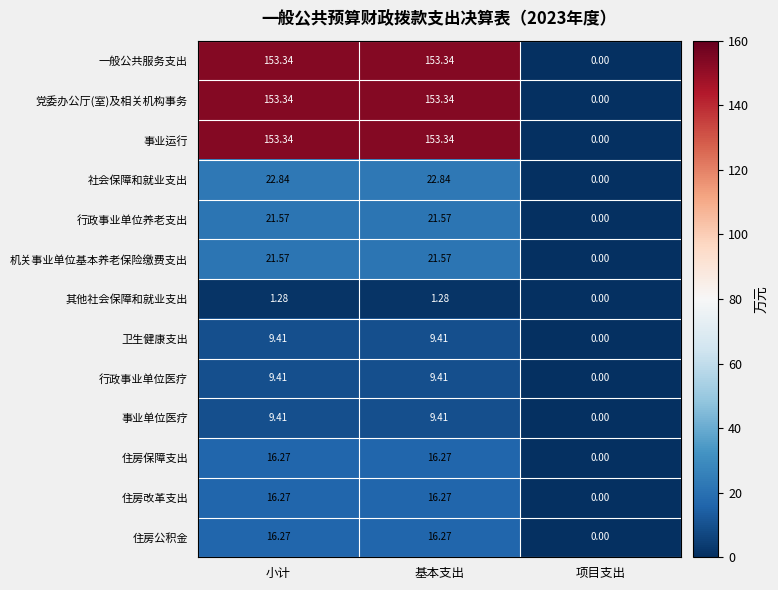

At which label does 党委办公厅(室)及相关机构事务 first exceed 153?

小计